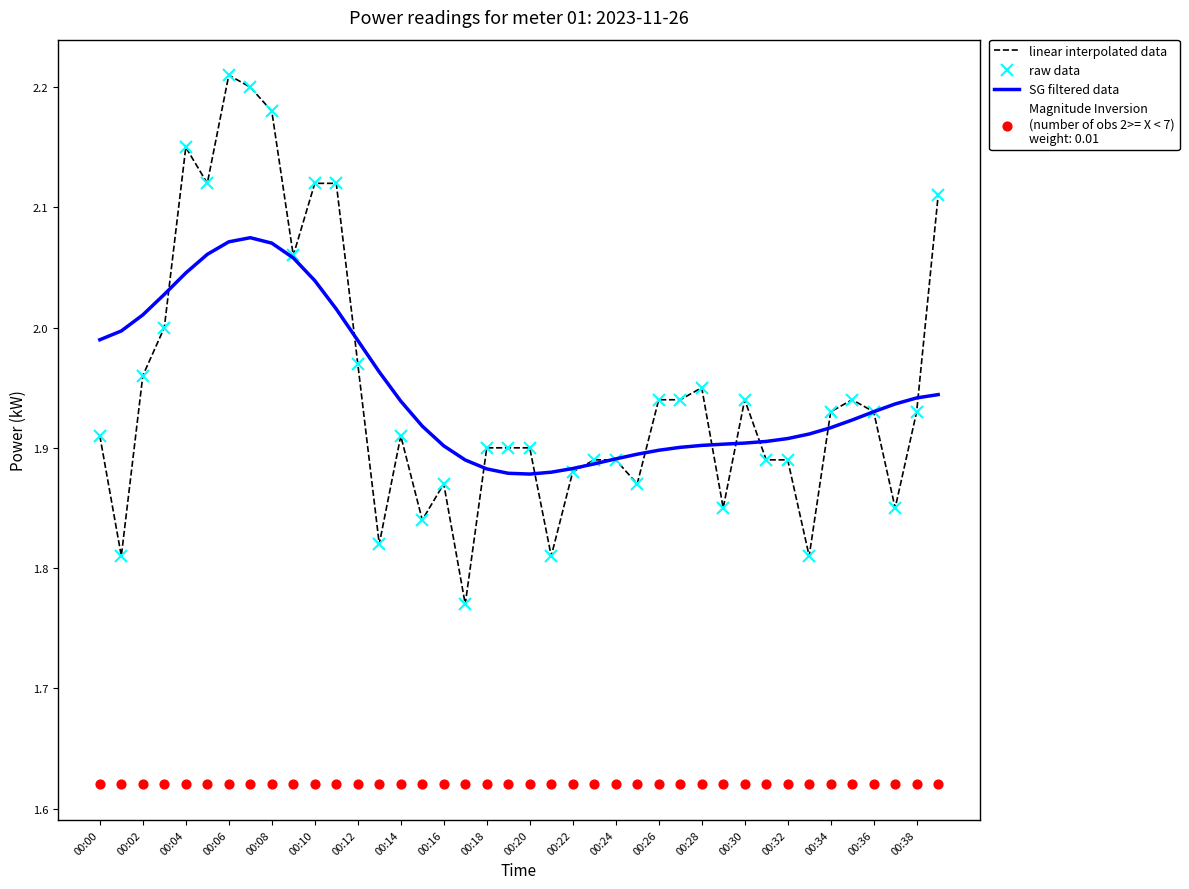

At how many categories does at least one series exceed 2?

11